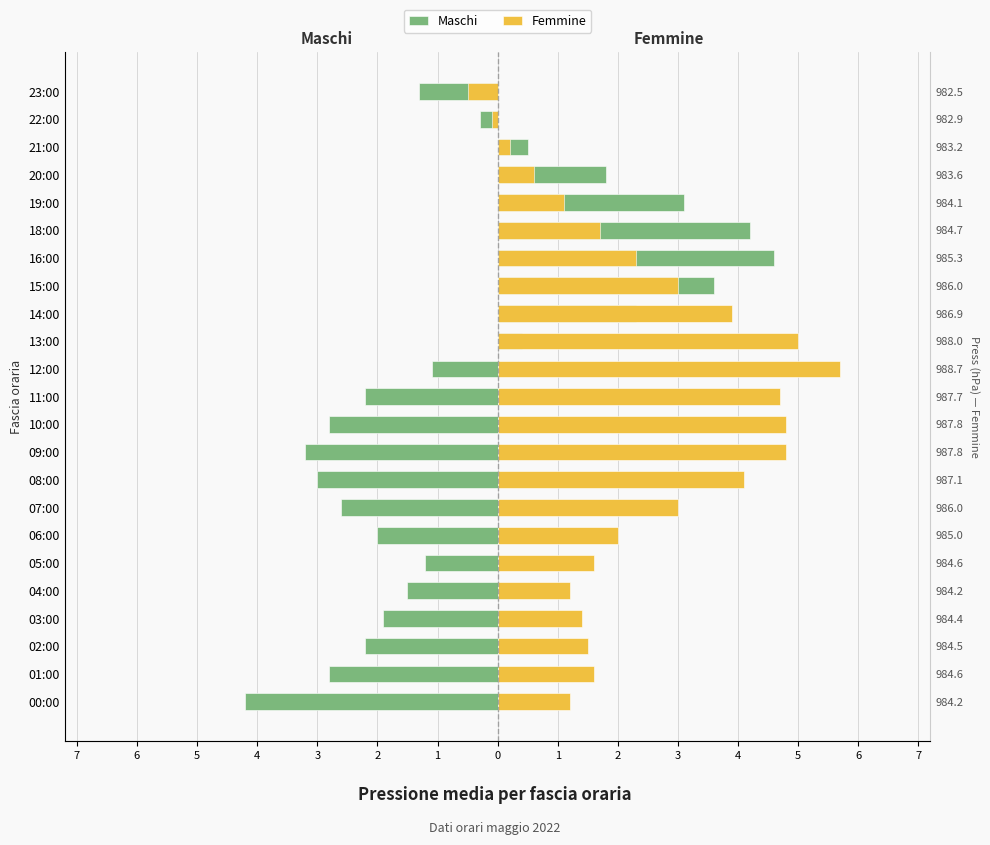

At how many categories does at least one series exceed 4?

8